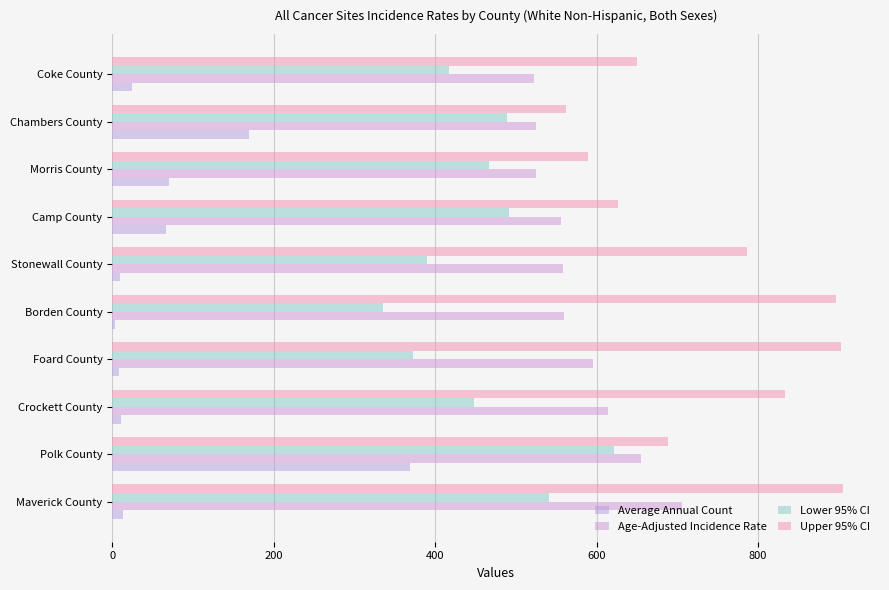

What are all the series names shown in the legend?

Average Annual Count, Age-Adjusted Incidence Rate, Lower 95% CI, Upper 95% CI